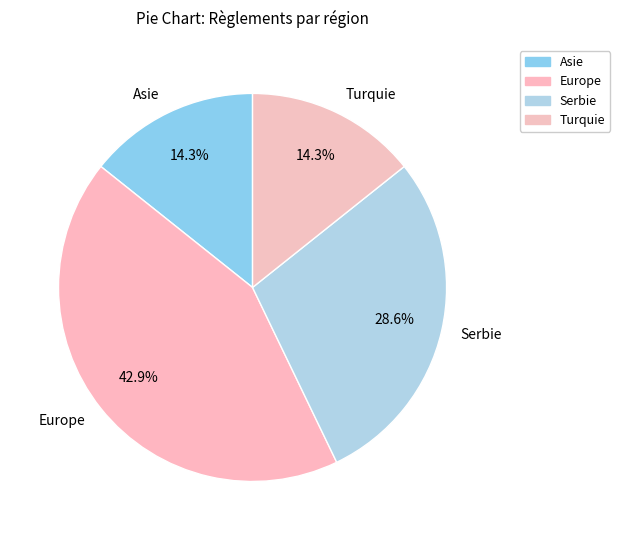

Is there any slice that represents more than half of the pie?

No